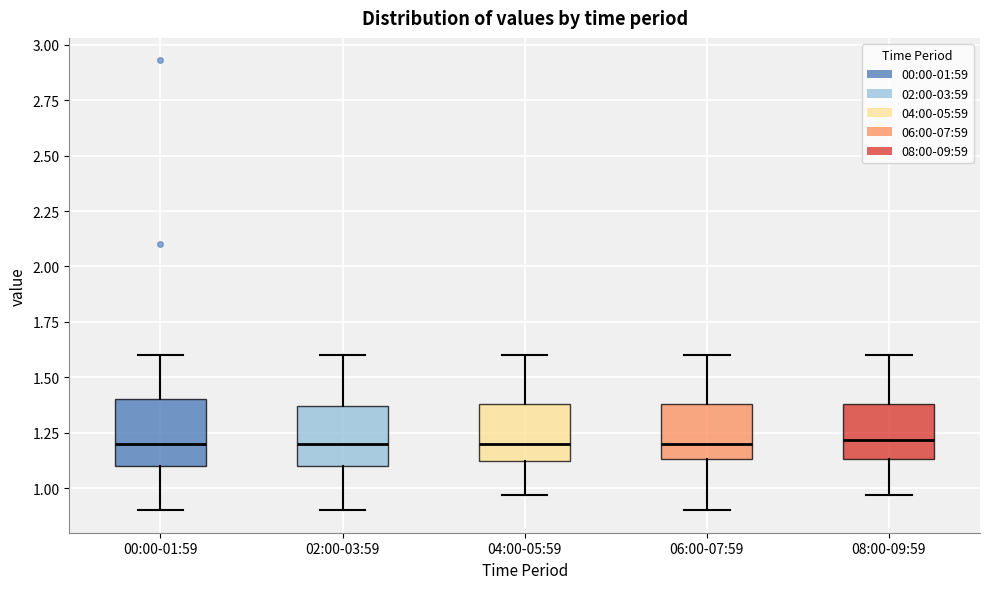

Reading left to right, transcribe this box plot: for each box, give where its median line is, the range the box spans, and where its two whiskers end, as read against the y-axis. The values are not printed on the chart, so give them approximately, as read against the axis.

00:00-01:59: median 1.20, box 1.10 to 1.40, whiskers 0.90 to 1.60
02:00-03:59: median 1.20, box 1.10 to 1.35, whiskers 0.90 to 1.60
04:00-05:59: median 1.20, box 1.10 to 1.40, whiskers 0.95 to 1.60
06:00-07:59: median 1.20, box 1.15 to 1.40, whiskers 0.90 to 1.60
08:00-09:59: median 1.20, box 1.15 to 1.40, whiskers 0.95 to 1.60